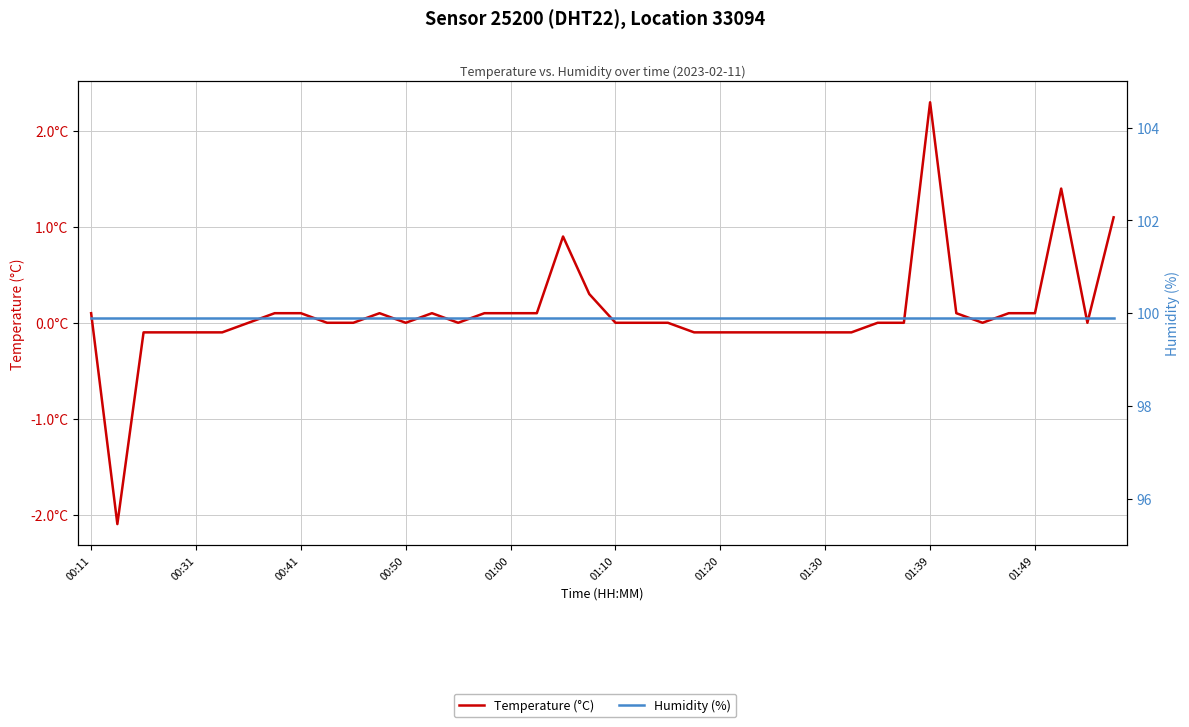

Which series has the widest spread of values?

Temperature (°C)